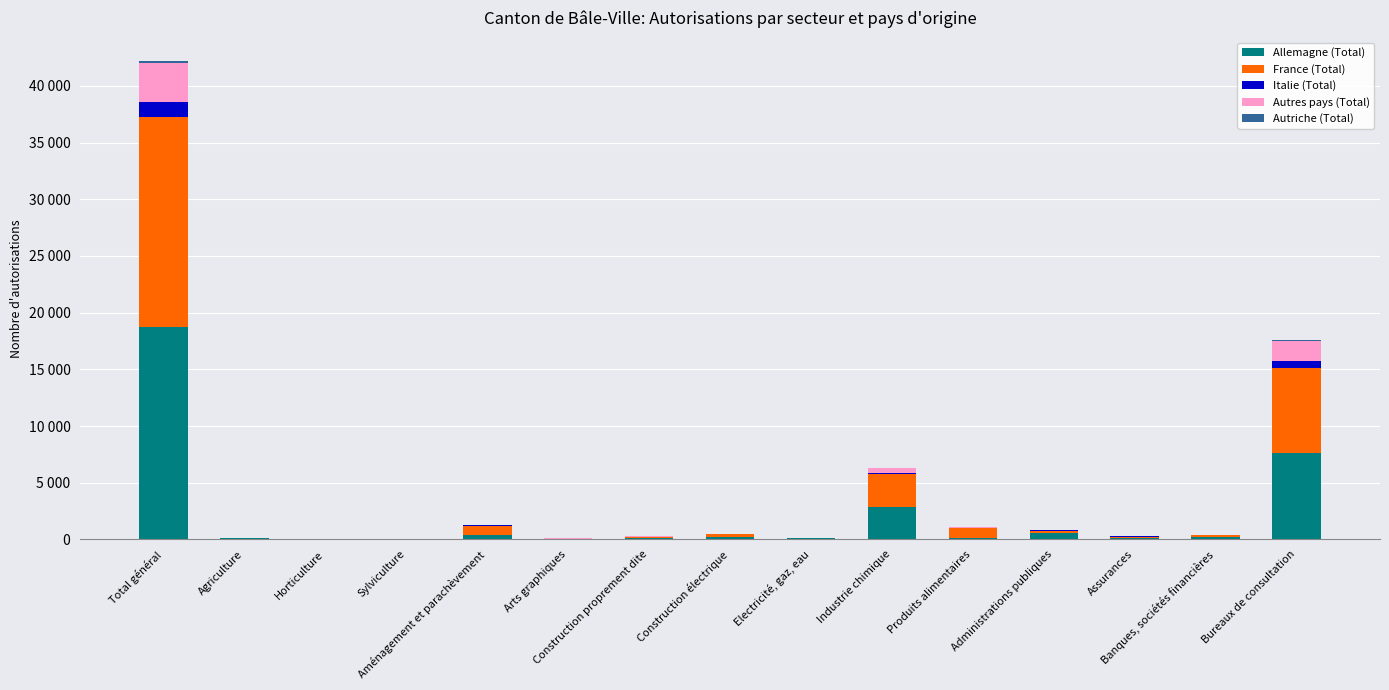

Are the bars grouped side by side (vs. stacked)?

No